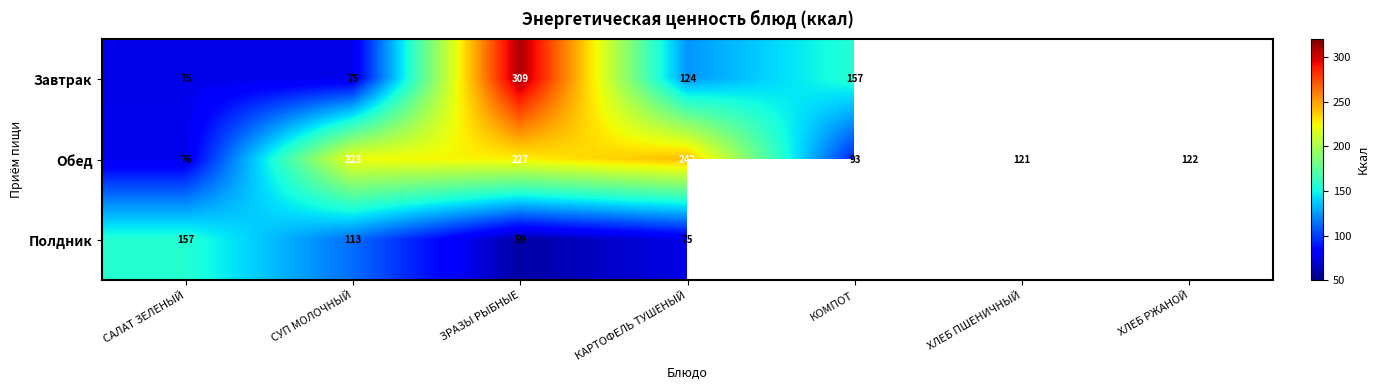

At which category is the sum across all series the highest?

ЗРАЗЫ РЫБНЫЕ